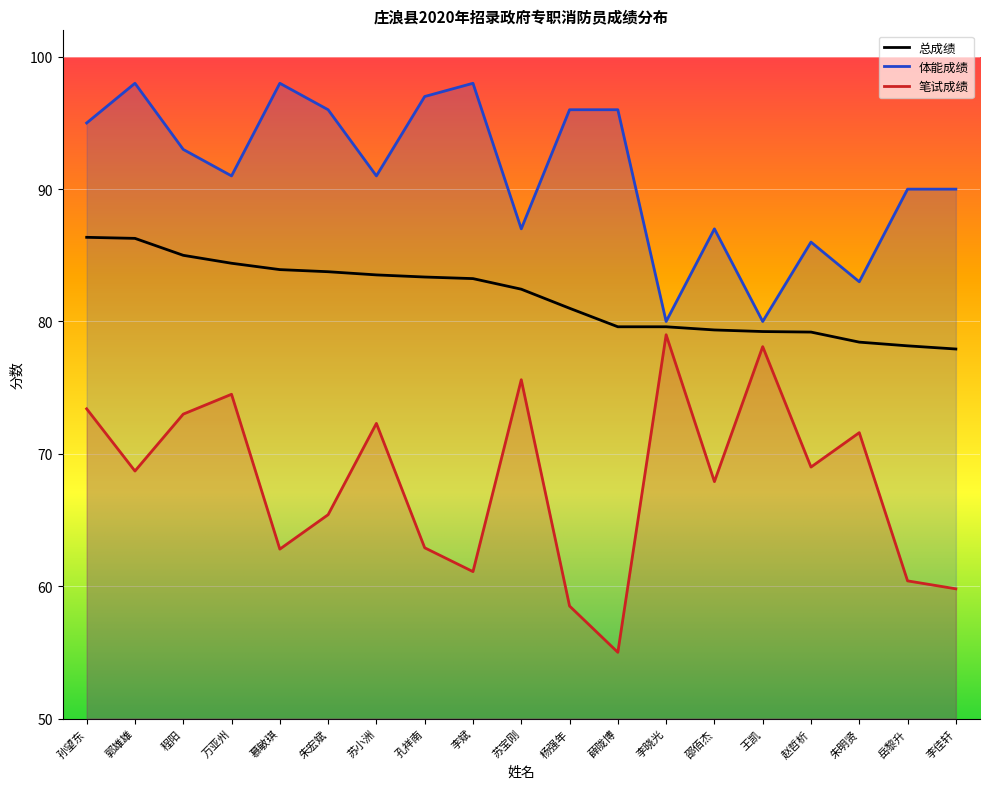

How many data points in 总成绩 are less than 82?

9